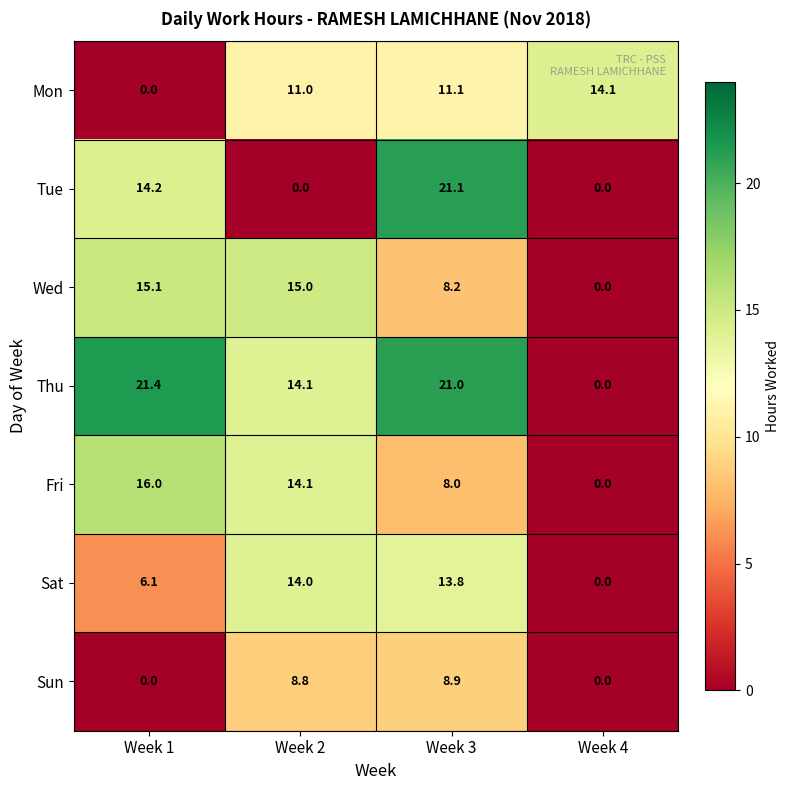

What is the highest value of the Fri series?

16.0